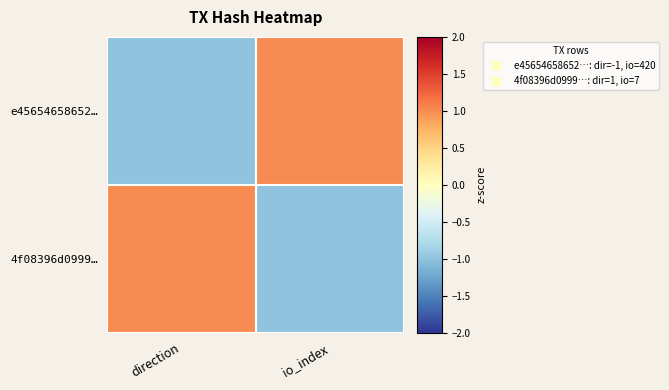

Between io_index and direction, which is larger?

io_index